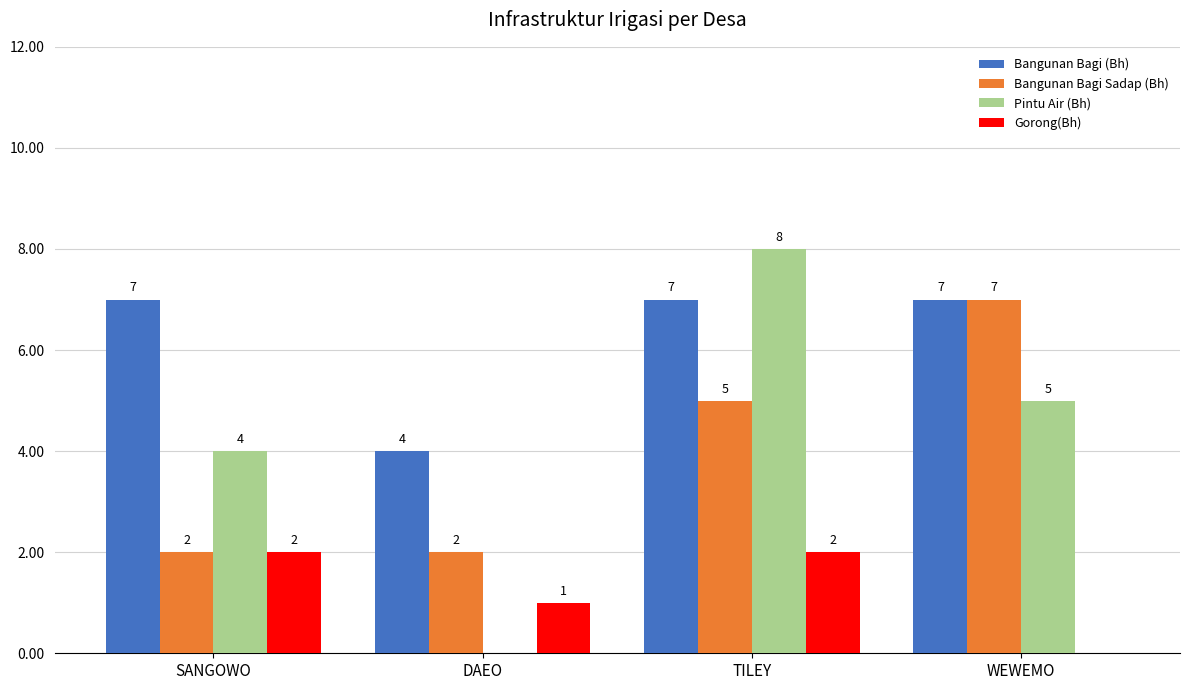

Between DAEO and TILEY, which series saw the biggest shift?

Pintu Air (Bh)